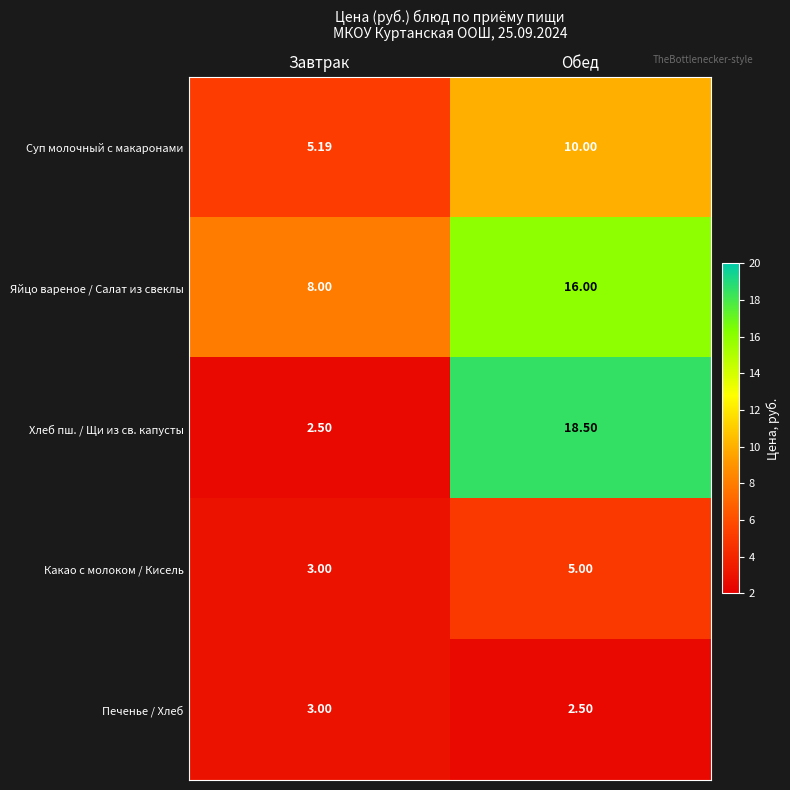

At which category is the sum across all series the highest?

Обед